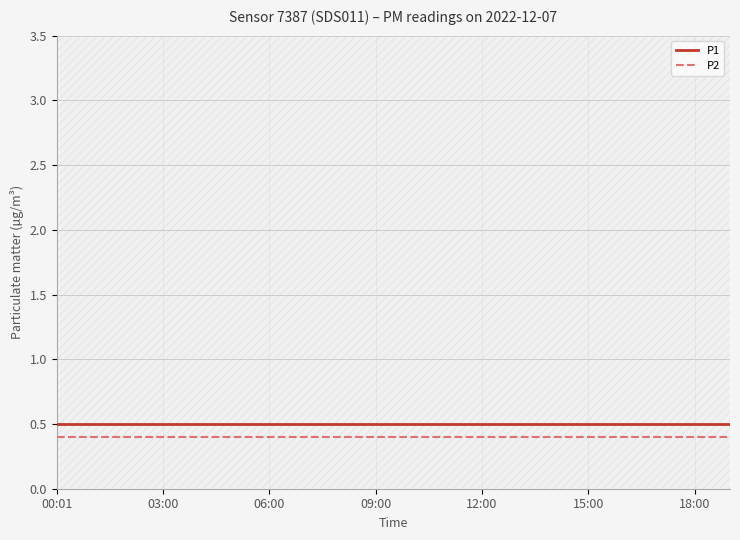

What is the label of the 20th point from the right?

00:01